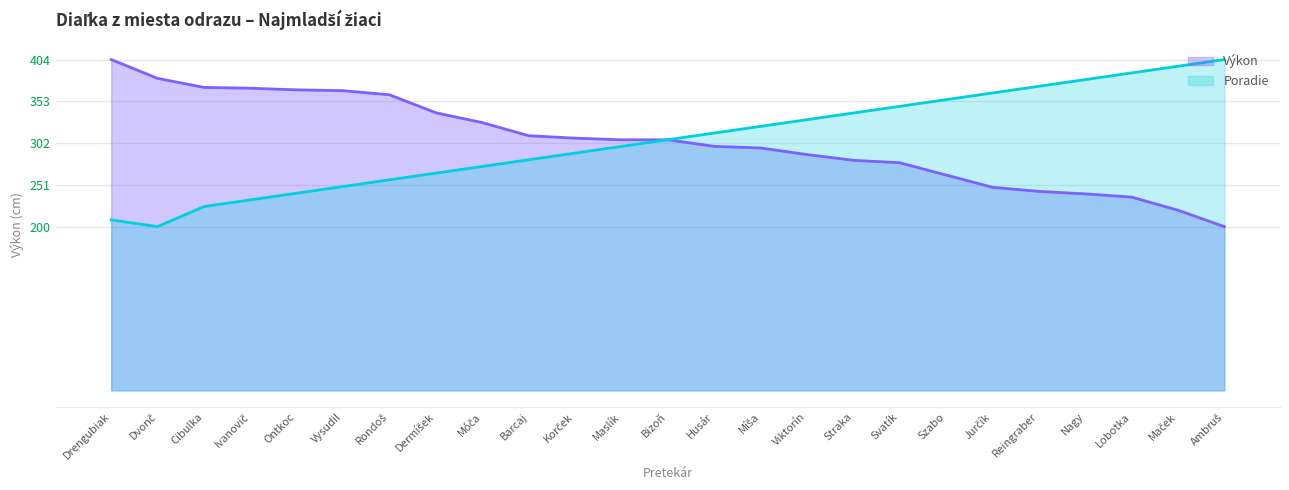

Which series changed the most between Svatík and Szabo?

Výkon